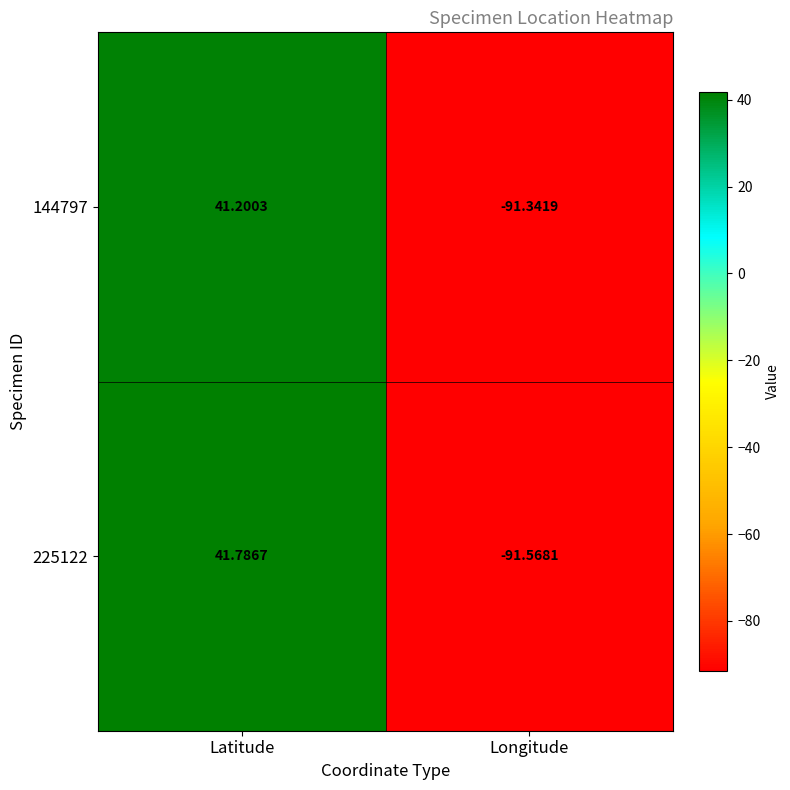

List the labels in order of 144797 value, smallest first.

Longitude, Latitude